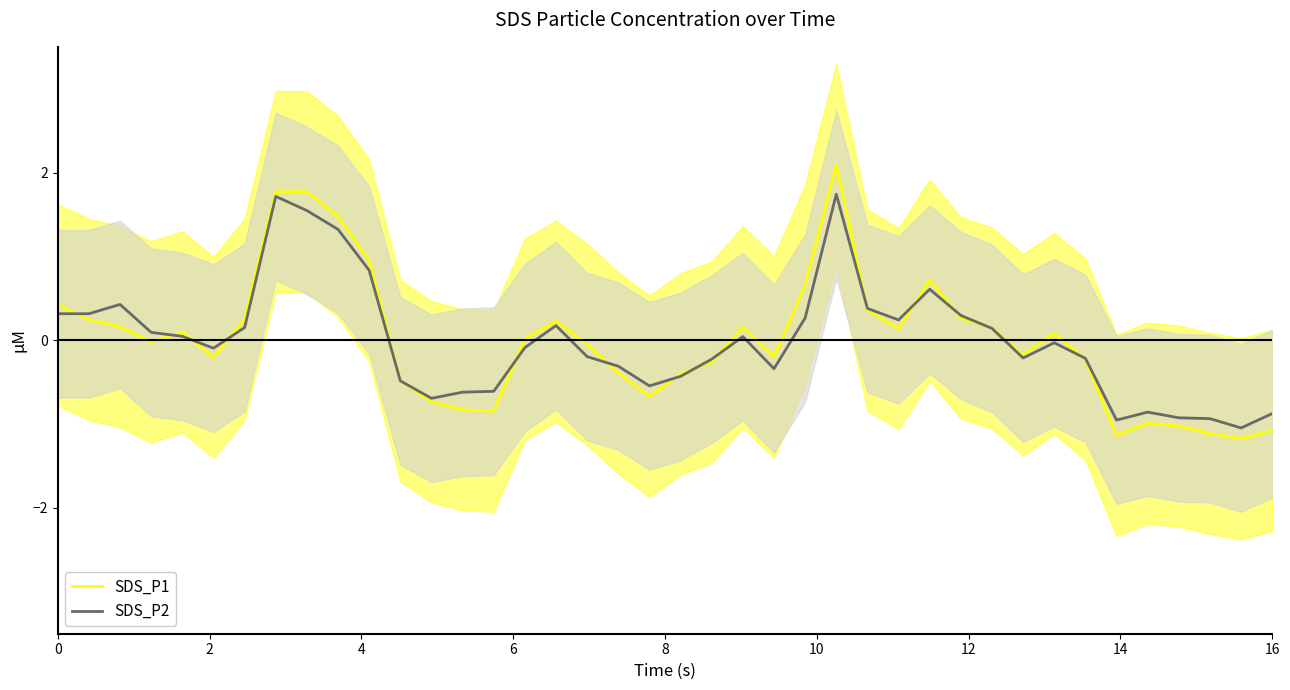

What is the difference between the second highest and second lowest values in the SDS_P2 series?

2.7